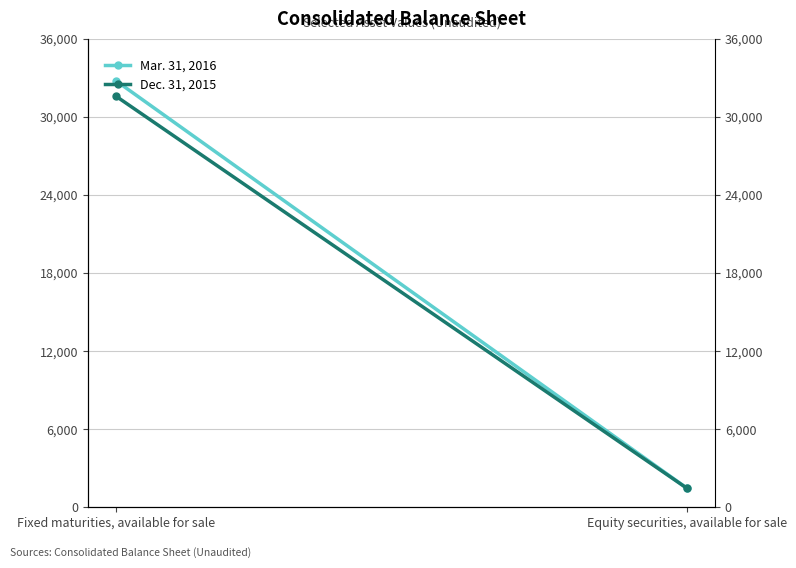

True or false: Mar. 31, 2016 has a value of 32749 at Fixed maturities, available for sale.

True